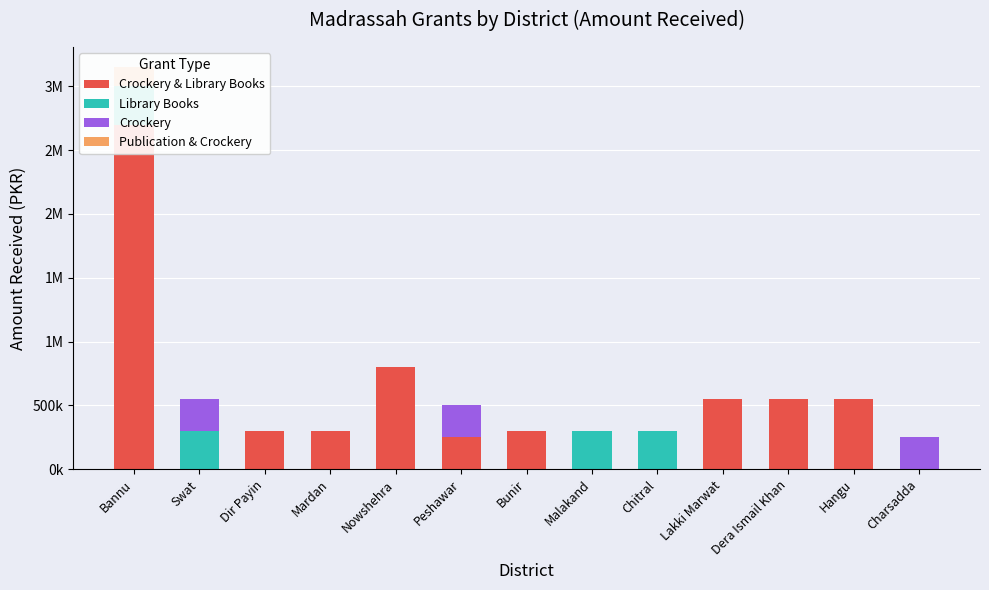

How many bars are there in total?

52